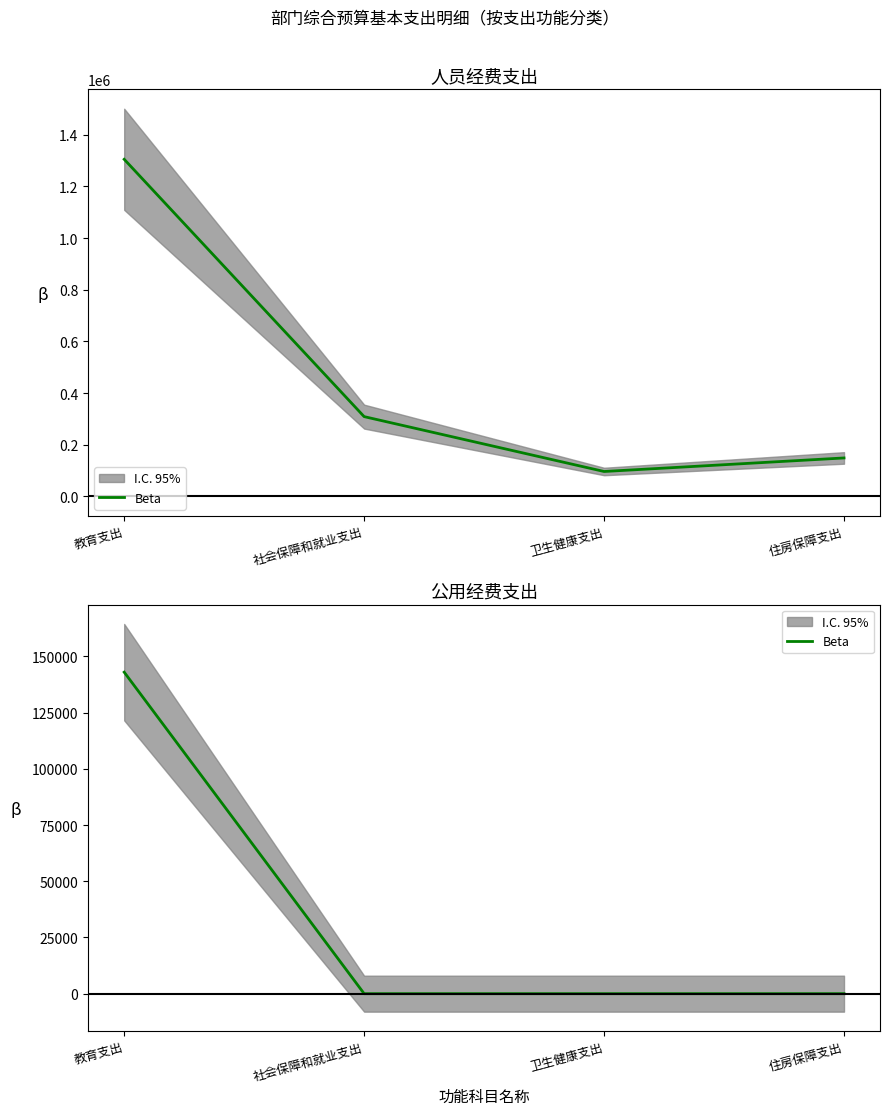

Is it true that the value at 卫生健康支出 is 0.0?

True